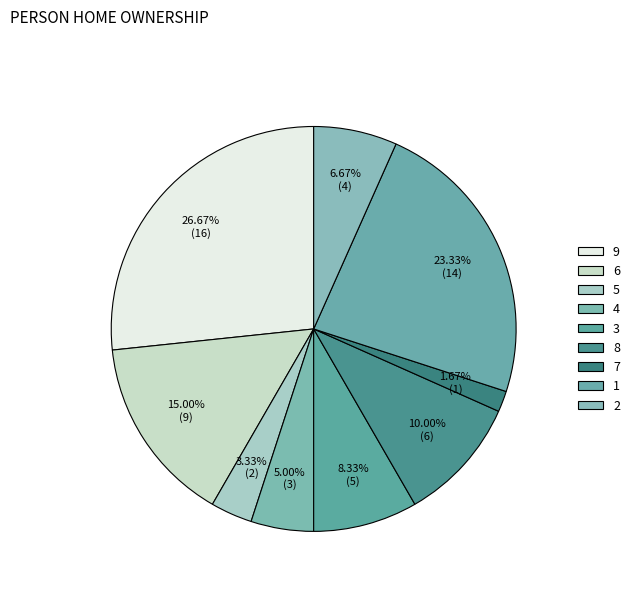

Count the number of slices in the pie.

9